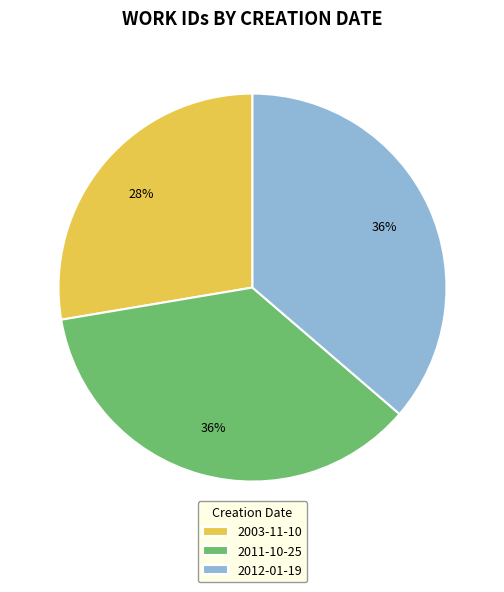

Is there any slice that represents more than half of the pie?

No